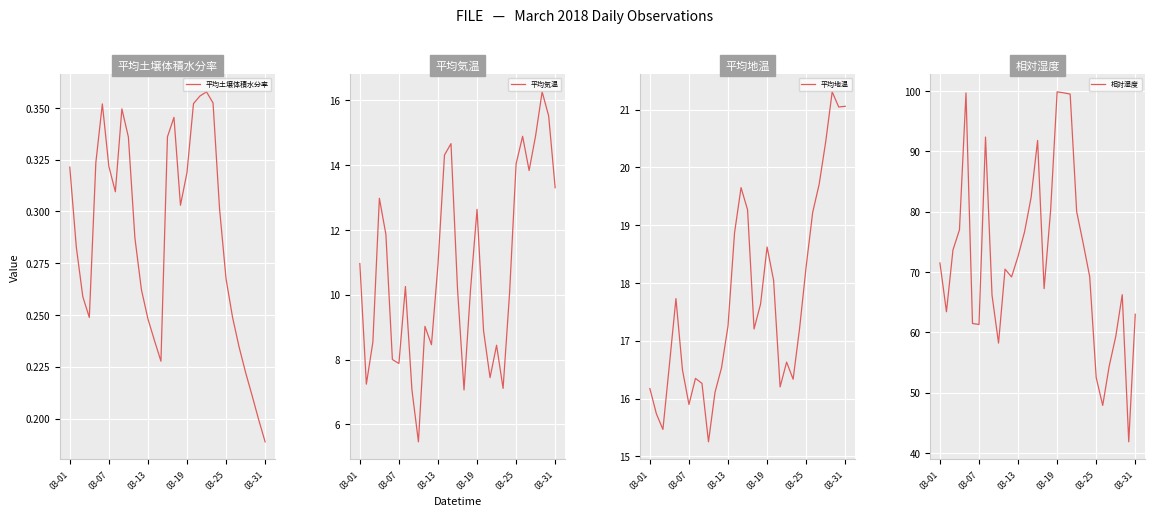

Is it true that 平均地温 equals 16.2 at 03-01?

True